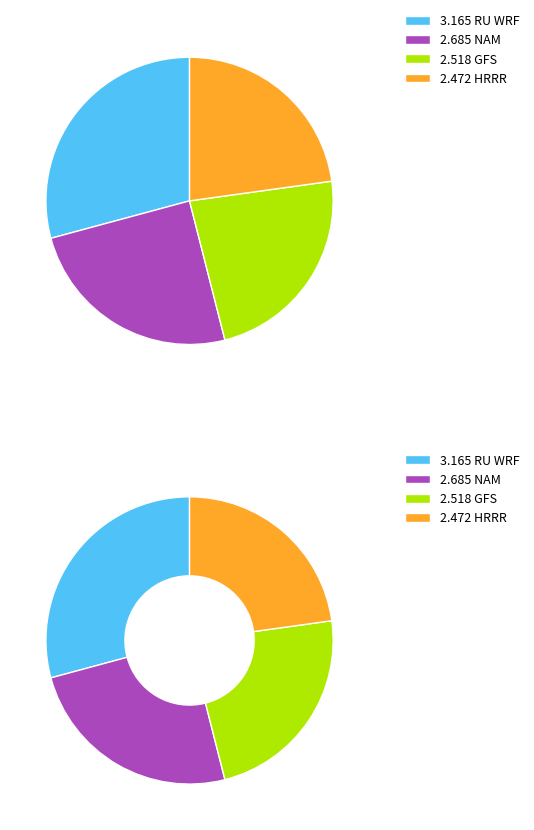

To the nearest percent, what percentage of the pie is RU WRF?

29%